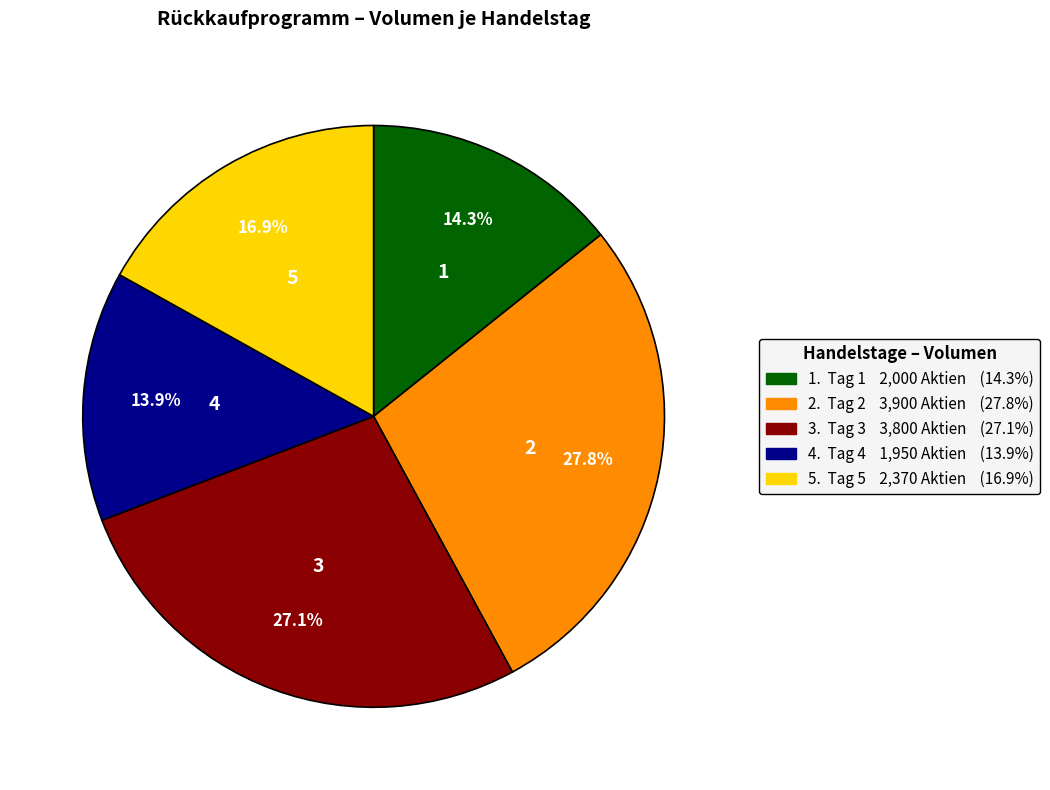

Is there a majority slice in this chart?

No